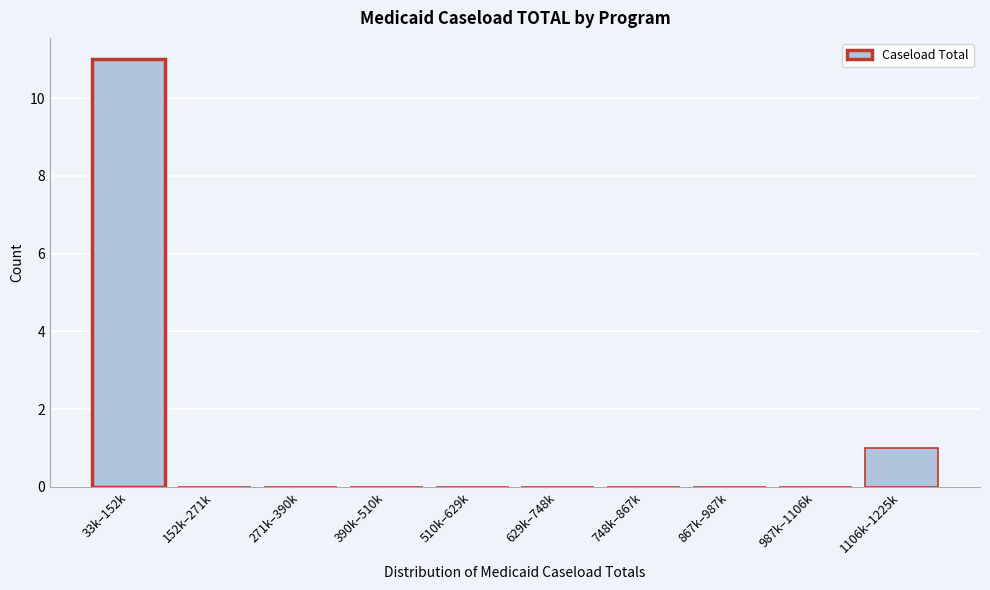

Reading left to right, extract all data points from this chart.

33k–152k=11	152k–271k=0	271k–390k=0	390k–510k=0	510k–629k=0	629k–748k=0	748k–867k=0	867k–987k=0	987k–1106k=0	1106k–1225k=1